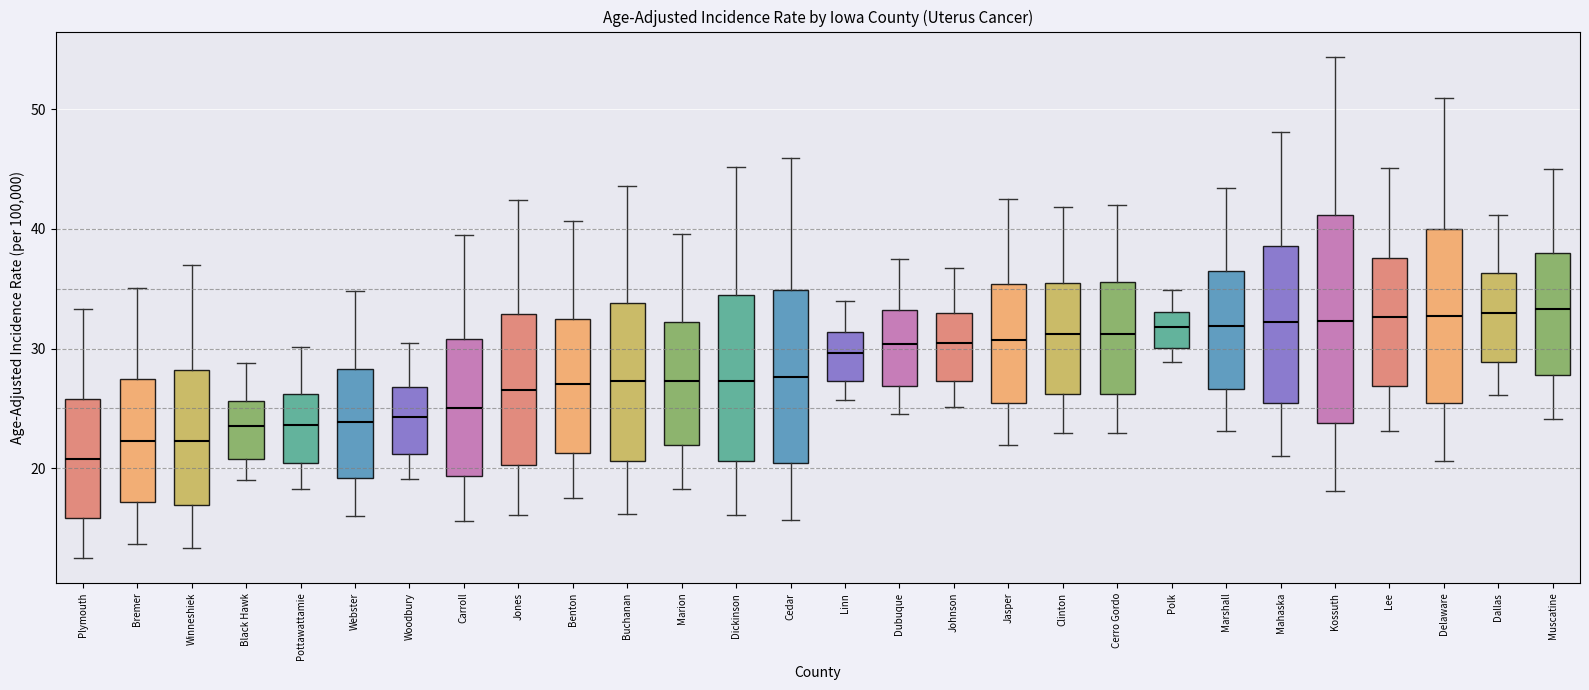

Which box is the tallest, from its lower edge to its upper edge?

Kossuth